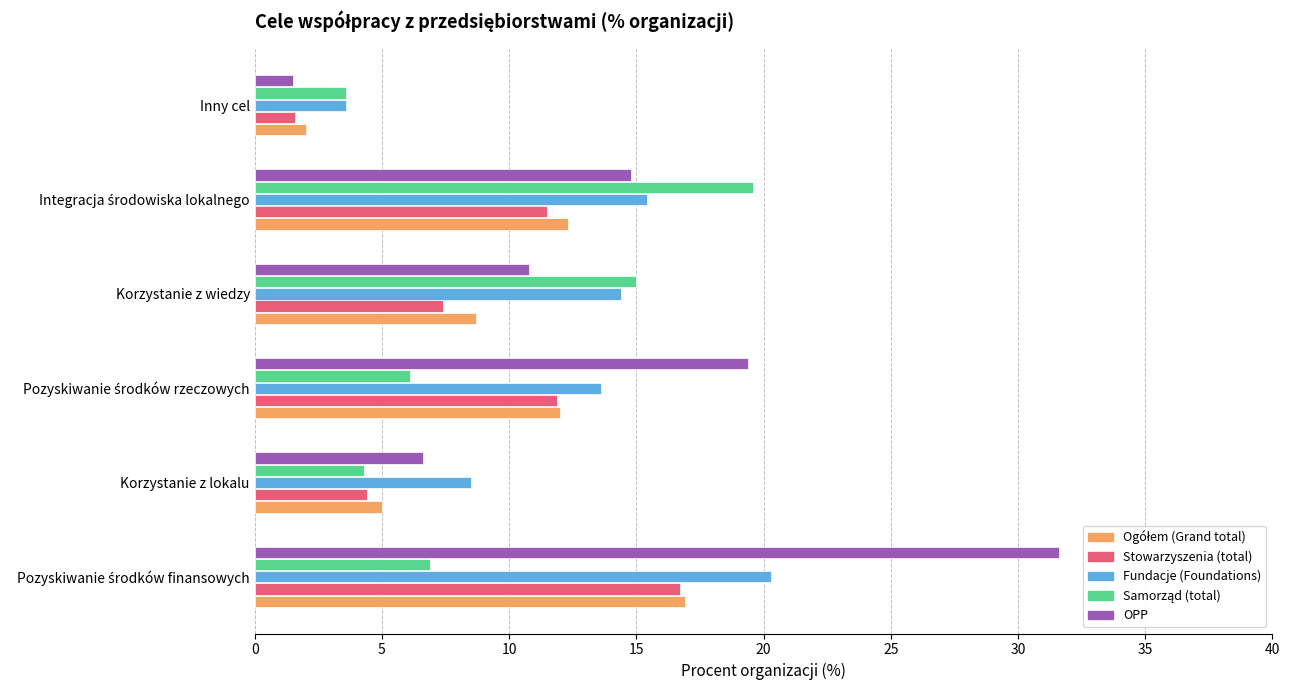

Between Korzystanie z lokalu and Inny cel, which series saw the biggest shift?

OPP